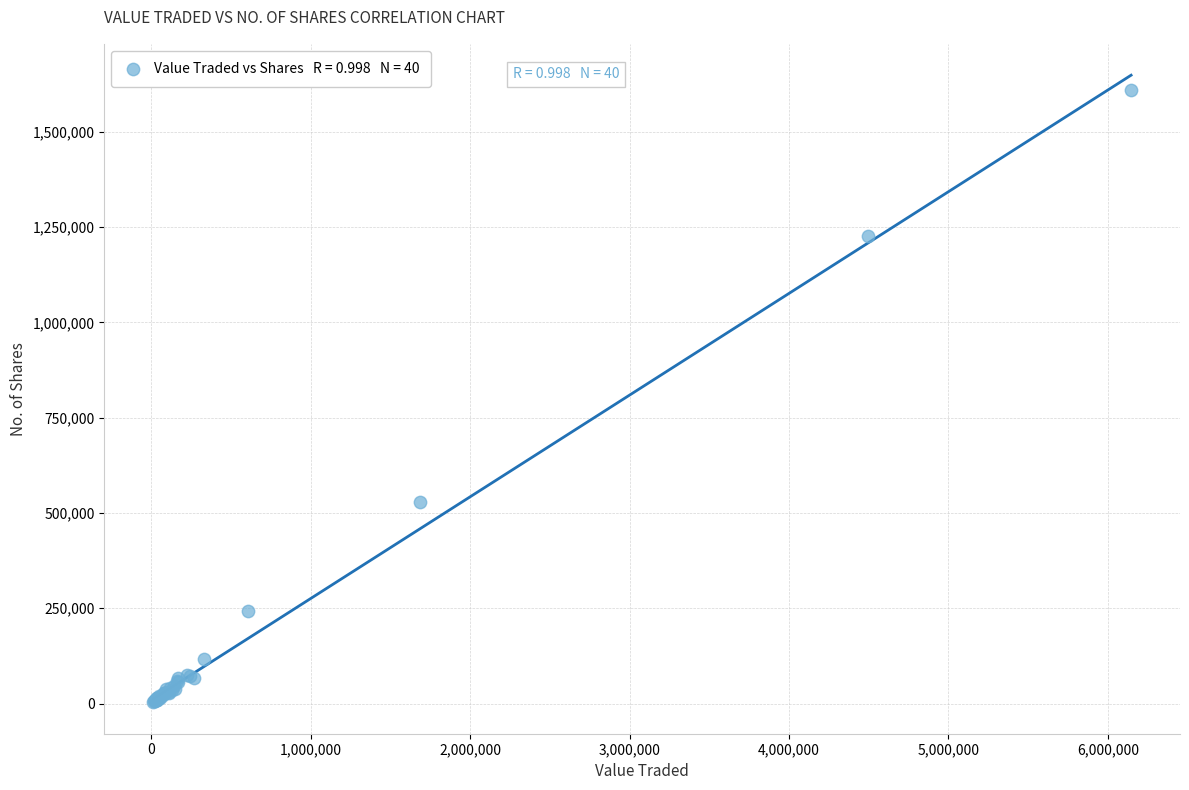

What Y value in the scatter plot is closest to 805964?

529760